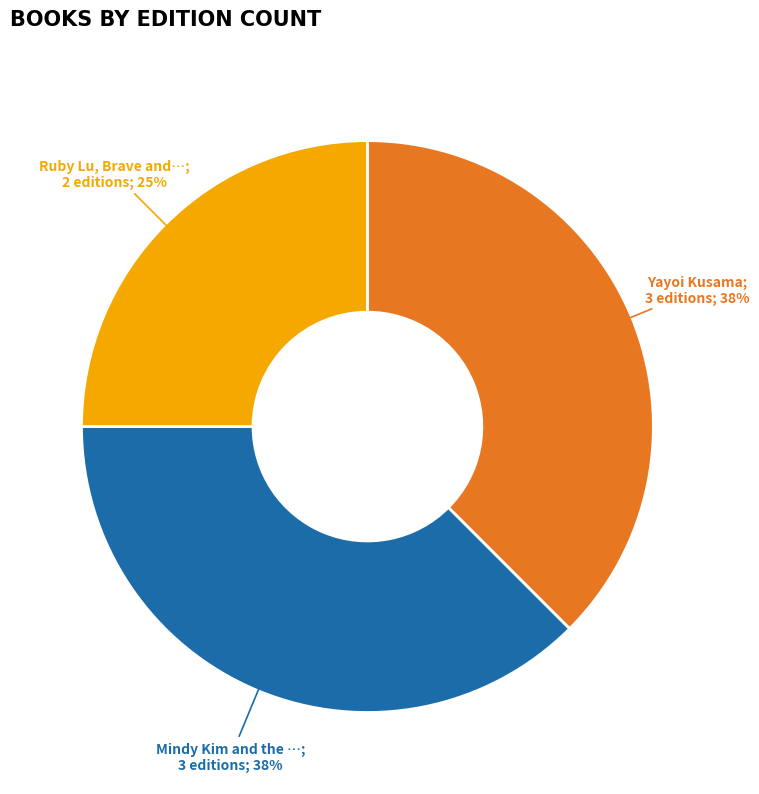

Is there any slice that represents more than half of the pie?

No